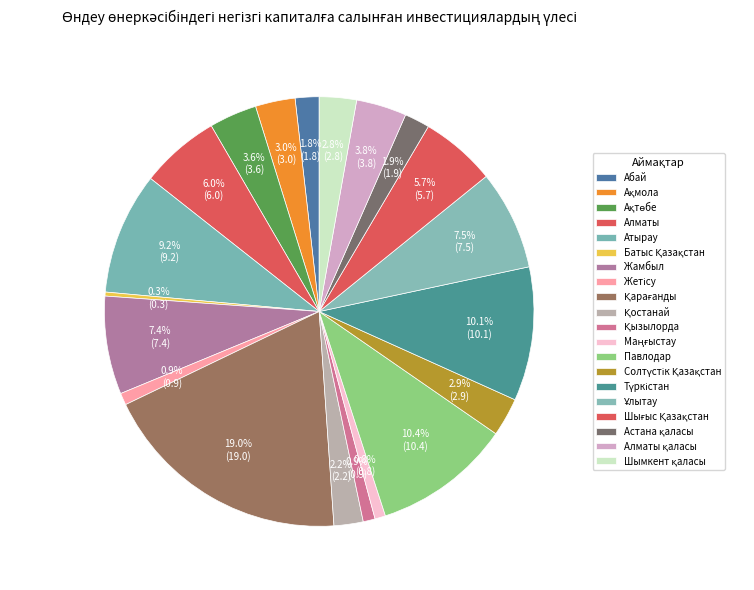

Which has a higher value, Қызылорда or Атырау?

Атырау